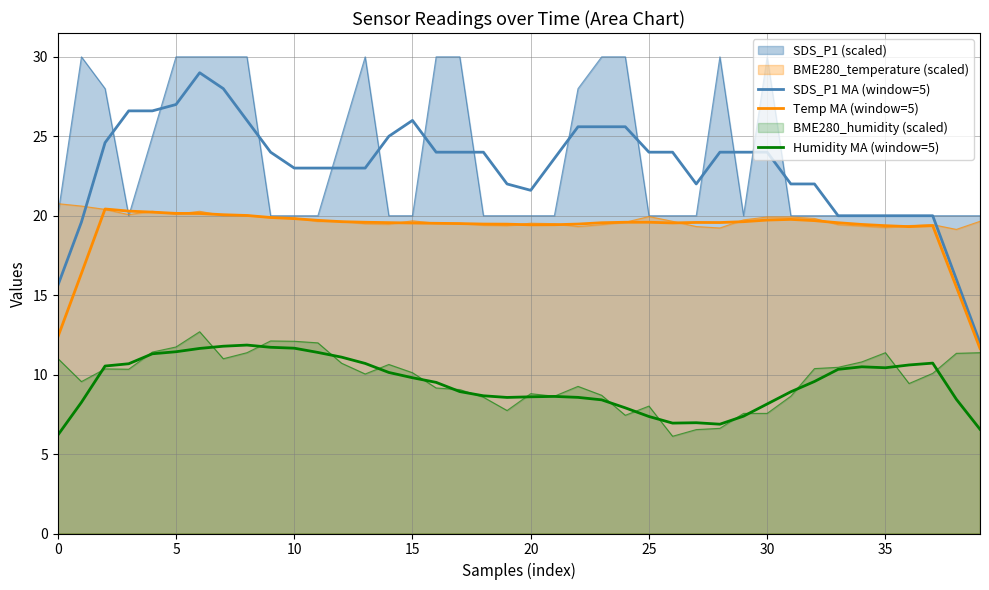

What is the difference between the second highest and minimum values in the SDS_P1 MA (window=5) series?

16.0